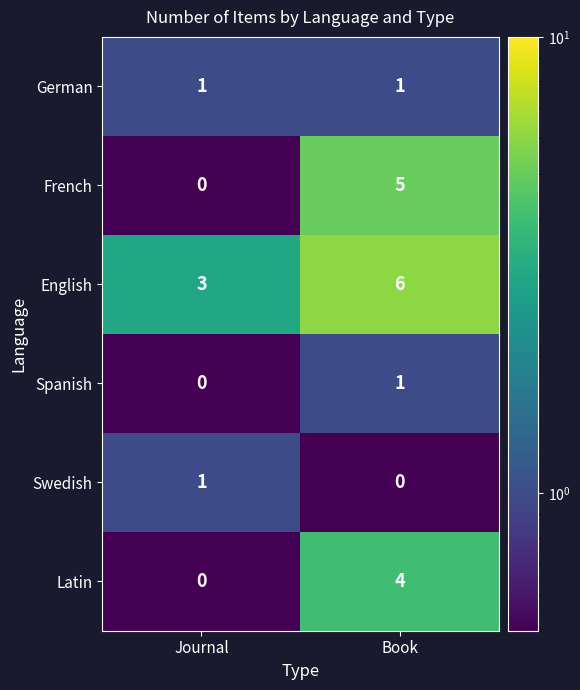

Reading right to left, what are all the values shown in this chart?

German: 1	1
French: 5	0
English: 6	3
Spanish: 1	0
Swedish: 0	1
Latin: 4	0